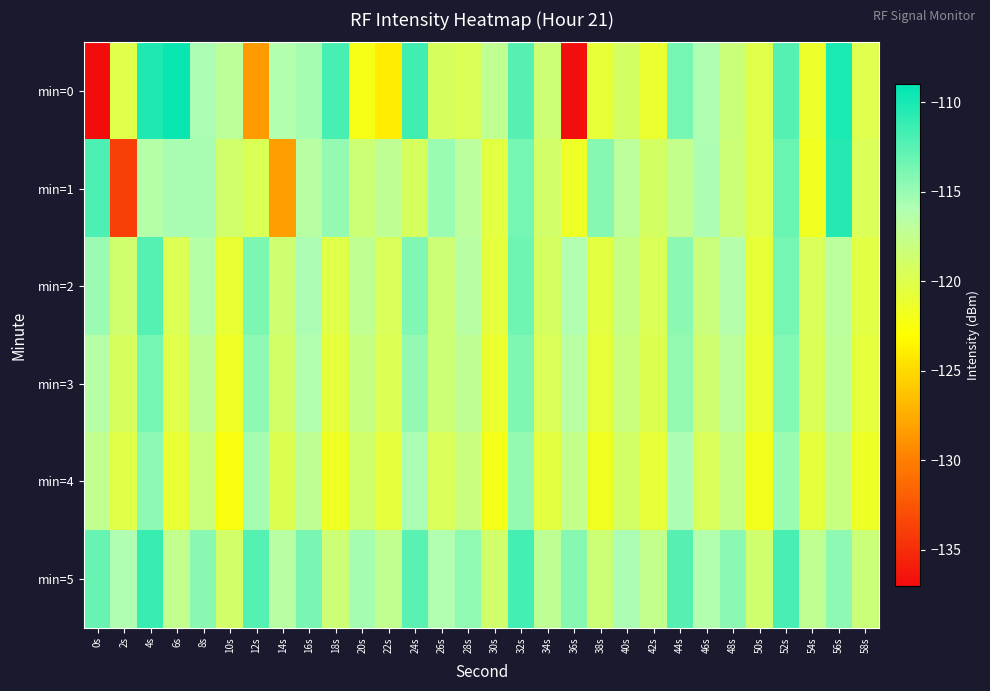

Reading left to right, list all the values displayed in this chart.

min=0: 0s=-137.0	2s=-120.1	4s=-110.3	6s=-109.4	8s=-115.7	10s=-117.0	12s=-128.6	14s=-116.2	16s=-115.5	18s=-111.9	20s=-122.1	22s=-124.0	24s=-111.6	26s=-119.3	28s=-119.7	30s=-117.3	32s=-112.5	34s=-118.3	36s=-136.8	38s=-120.9	40s=-119.2	42s=-121.1	44s=-113.6	46s=-116.0	48s=-118.2	50s=-120.1	52s=-112.4	54s=-121.4	56s=-110.1	58s=-119.9
min=1: 0s=-112.0	2s=-133.9	4s=-116.4	6s=-115.7	8s=-115.6	10s=-118.8	12s=-119.6	14s=-128.3	16s=-116.6	18s=-114.9	20s=-118.5	22s=-117.2	24s=-119.3	26s=-115.1	28s=-116.8	30s=-120.4	32s=-113.7	34s=-118.9	36s=-121.5	38s=-114.3	40s=-116.9	42s=-119.1	44s=-117.6	46s=-115.8	48s=-118.4	50s=-120.1	52s=-113.2	54s=-121.7	56s=-110.5	58s=-119.6
min=2: 0s=-115.2	2s=-118.7	4s=-112.3	6s=-119.8	8s=-116.4	10s=-121.0	12s=-113.9	14s=-118.6	16s=-115.7	18s=-120.2	20s=-117.3	22s=-119.5	24s=-114.1	26s=-118.3	28s=-116.6	30s=-120.7	32s=-113.4	34s=-119.2	36s=-116.1	38s=-120.5	40s=-117.8	42s=-119.7	44s=-114.5	46s=-118.1	48s=-116.3	50s=-120.9	52s=-113.6	54s=-119.4	56s=-116.8	58s=-120.3
min=3: 0s=-116.5	2s=-119.3	4s=-113.7	6s=-120.1	8s=-117.2	10s=-121.5	12s=-114.6	14s=-119.0	16s=-116.2	18s=-120.7	20s=-117.9	22s=-119.8	24s=-114.8	26s=-118.5	28s=-117.1	30s=-121.2	32s=-114.0	34s=-119.6	36s=-116.7	38s=-120.8	40s=-118.1	42s=-119.9	44s=-114.9	46s=-118.6	48s=-116.9	50s=-121.1	52s=-114.2	54s=-119.7	56s=-117.0	58s=-120.6
min=4: 0s=-117.4	2s=-120.2	4s=-114.6	6s=-121.0	8s=-118.1	10s=-122.4	12s=-115.5	14s=-119.9	16s=-117.1	18s=-121.6	20s=-118.8	22s=-120.7	24s=-115.7	26s=-119.4	28s=-118.0	30s=-122.1	32s=-114.9	34s=-120.5	36s=-117.6	38s=-121.7	40s=-119.0	42s=-120.8	44s=-115.8	46s=-119.5	48s=-117.8	50s=-122.0	52s=-115.1	54s=-120.6	56s=-117.9	58s=-121.5
min=5: 0s=-113.1	2s=-115.9	4s=-111.2	6s=-117.5	8s=-114.4	10s=-118.9	12s=-112.3	14s=-116.6	16s=-113.8	18s=-118.3	20s=-115.5	22s=-117.4	24s=-112.6	26s=-116.1	28s=-114.7	30s=-118.8	32s=-111.7	34s=-117.2	36s=-114.3	38s=-118.4	40s=-115.7	42s=-117.5	44s=-112.5	46s=-116.2	48s=-114.5	50s=-118.7	52s=-111.9	54s=-117.3	56s=-114.6	58s=-118.2